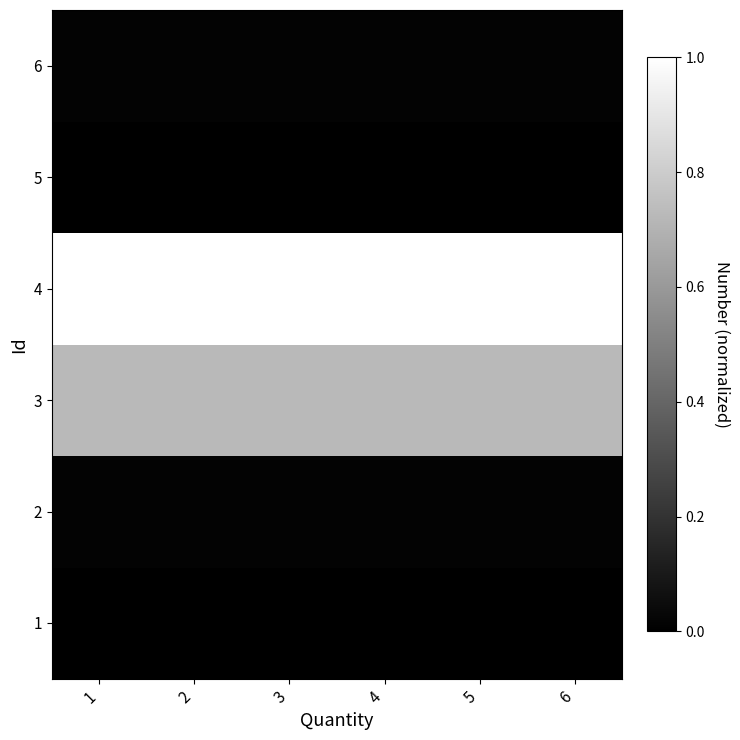

Between 2 and 6, which is larger?

2